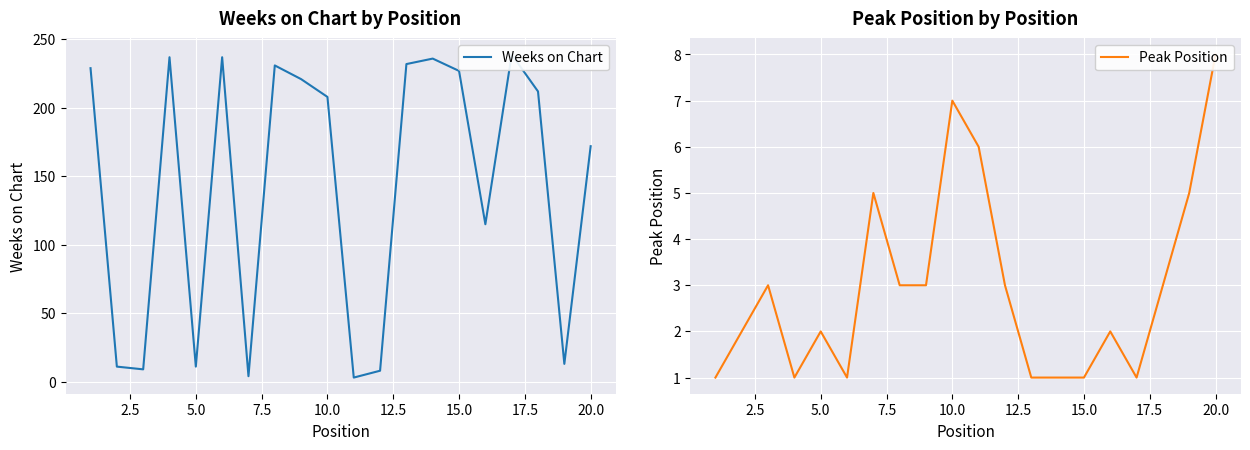

Reading left to right, what are all the values shown in this chart?

Weeks on Chart: 229	11	9	237	11	237	4	231	221	208	3	8	232	236	227	115	239	212	13	172
Peak Position: 1	2	3	1	2	1	5	3	3	7	6	3	1	1	1	2	1	3	5	8